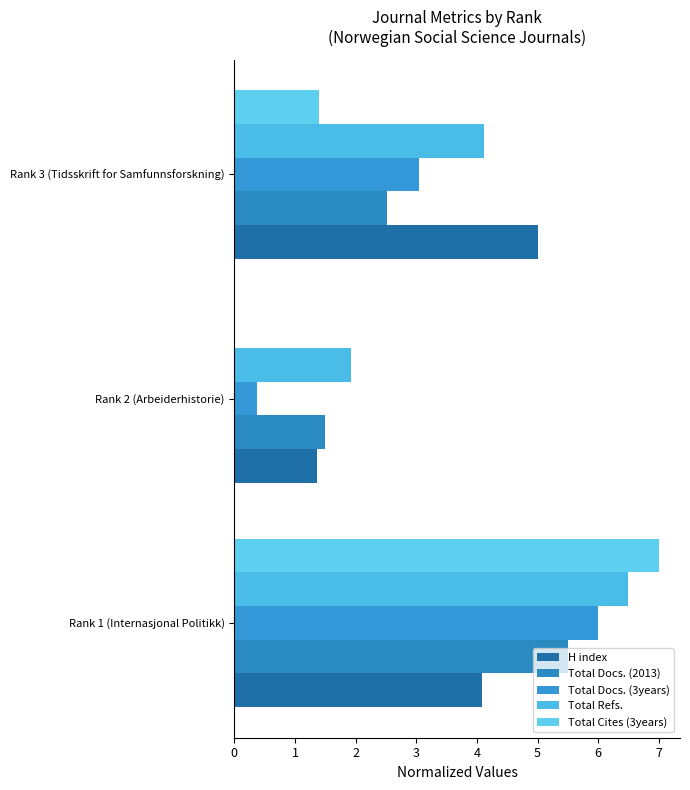

List the labels in order of H index value, smallest first.

Rank 2 (Arbeiderhistorie), Rank 1 (Internasjonal Politikk), Rank 3 (Tidsskrift for Samfunnsforskning)